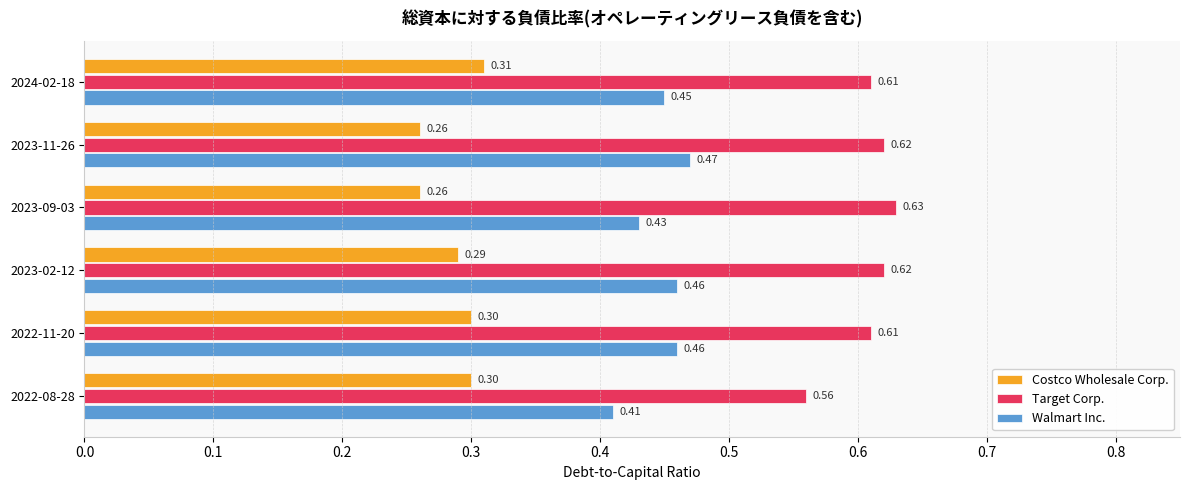

Rank the series by their average value, from lowest to highest.

Costco Wholesale Corp., Walmart Inc., Target Corp.